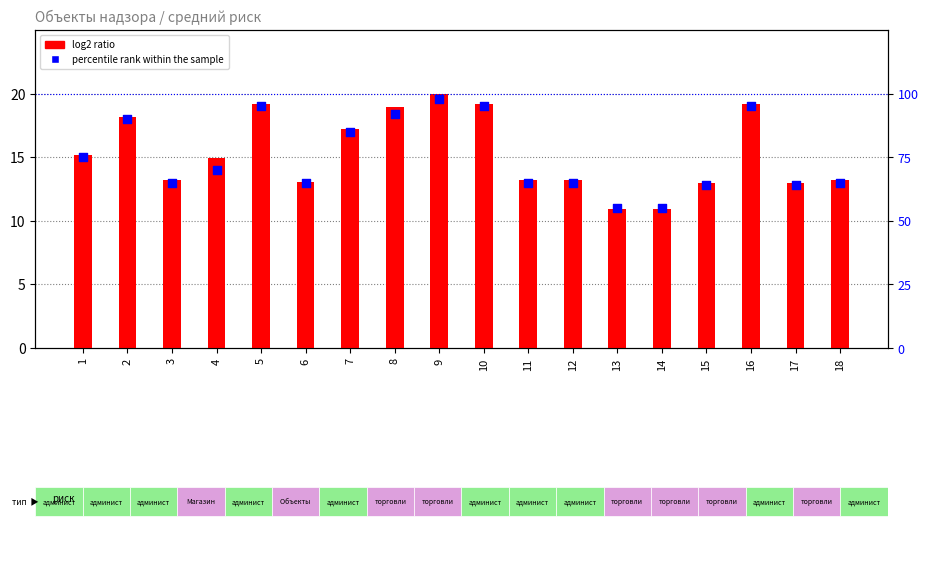

Is the value of log2 ratio at 8 greater than the value of percentile rank within the sample at 7?

No